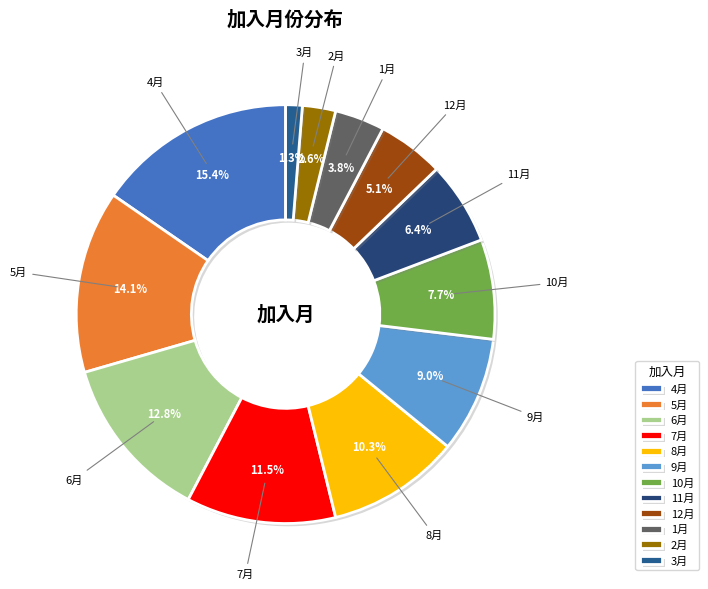

Which category has the smallest portion of the pie?

3月